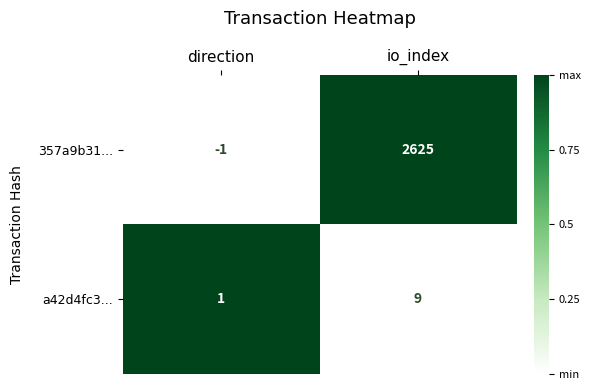

Between direction and io_index, which series saw the biggest shift?

357a9b31...